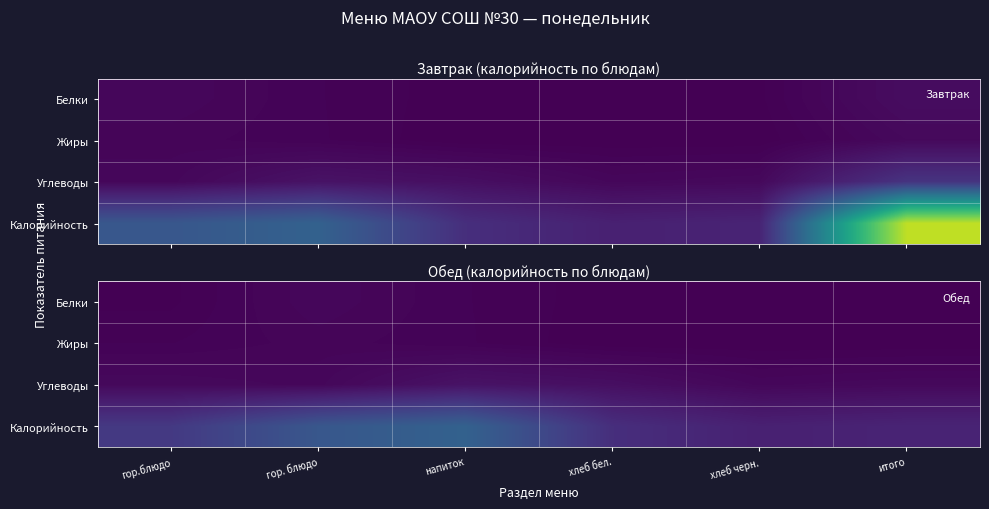

At which label does Калорийность first exceed 108?

гор. блюдо